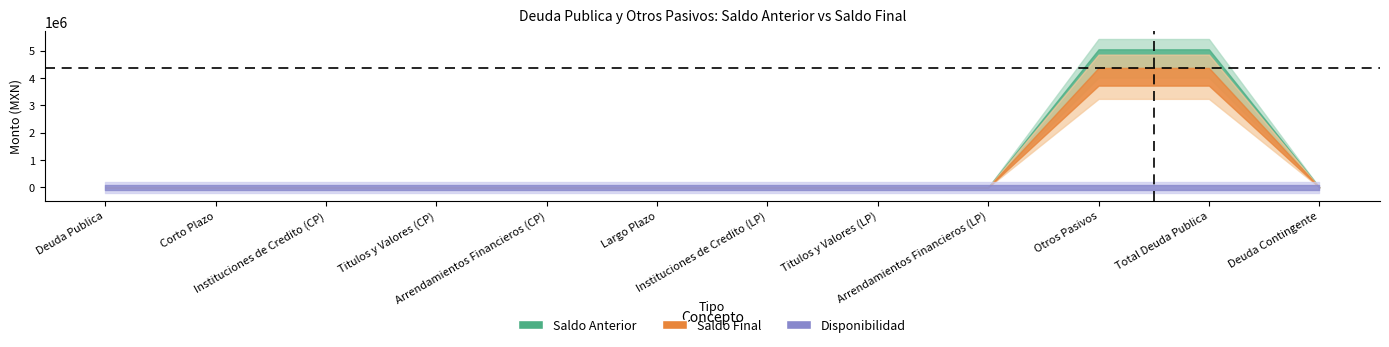

What are all the series names shown in the legend?

saldo_ant, saldo_fin, disp